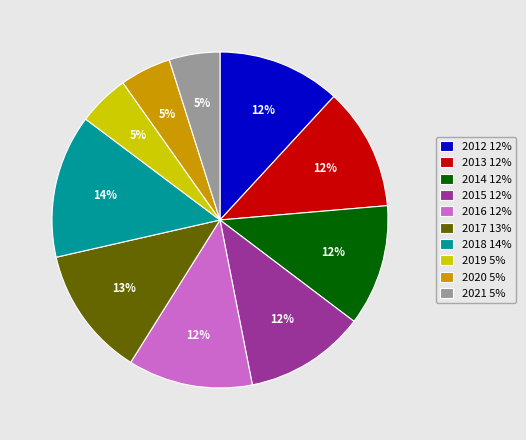

To the nearest percent, what is the difference between the largest and smallest slice percentages?

9%